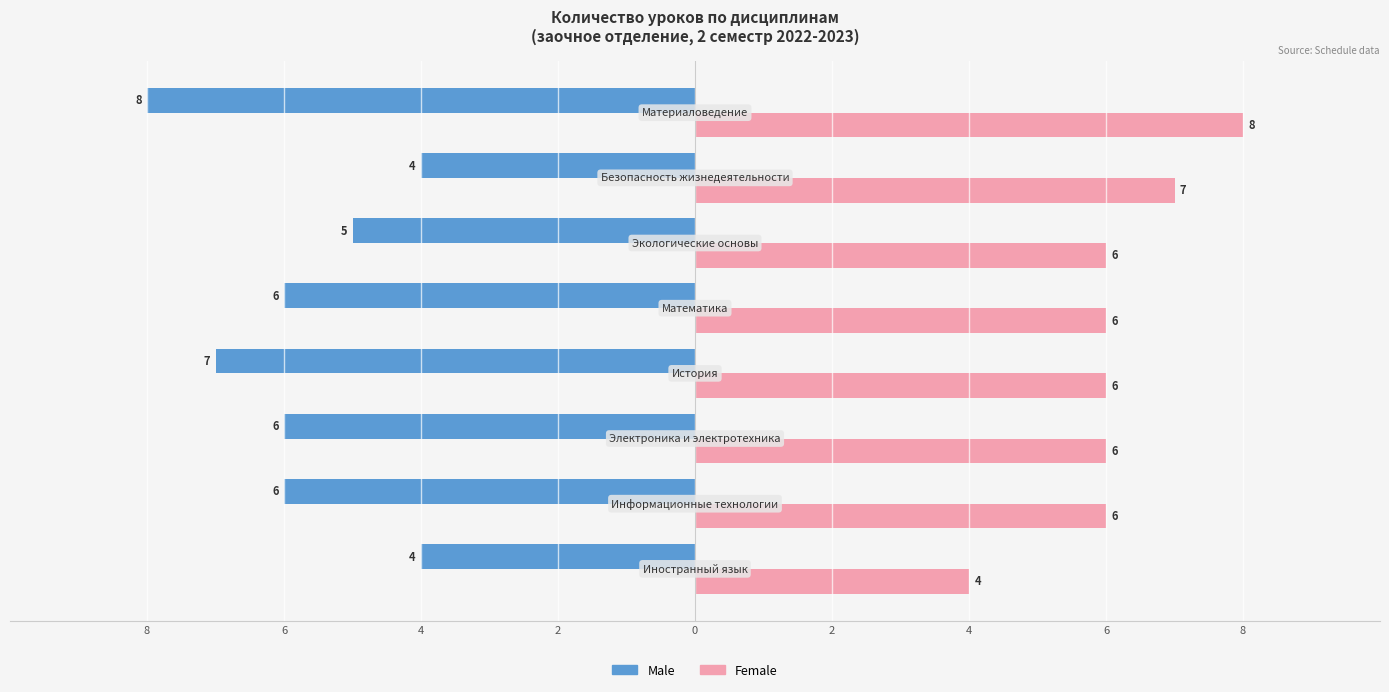

Which series has the largest range (max minus min)?

Male